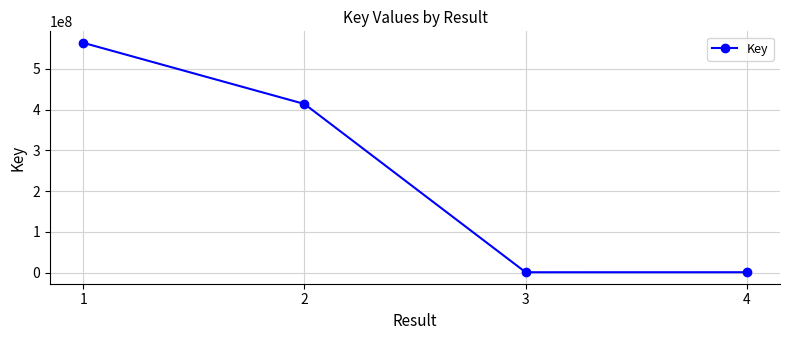

The value at 3 is 1069041. True or false?

True